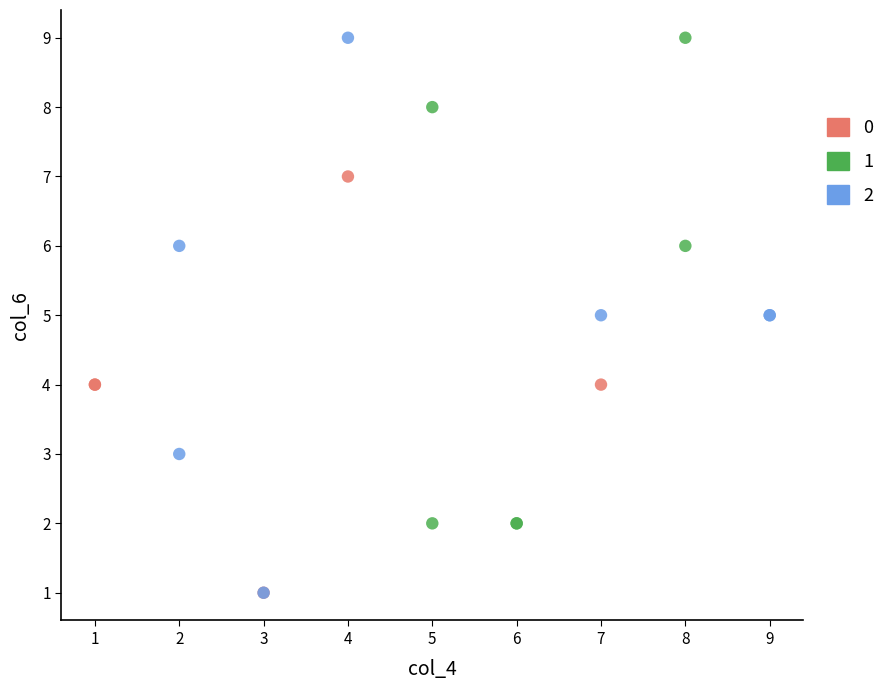

What are all the series names shown in the legend?

0, 1, 2